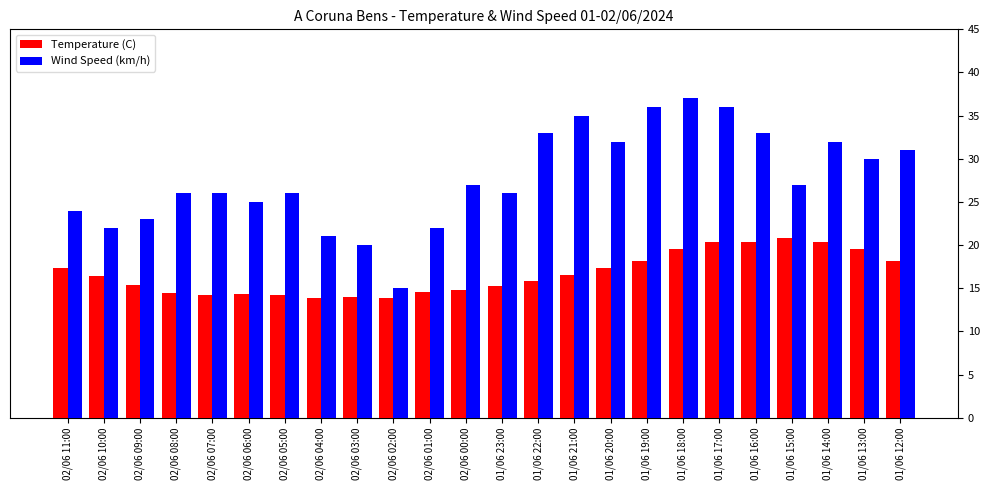

How many bars are there in total?

48